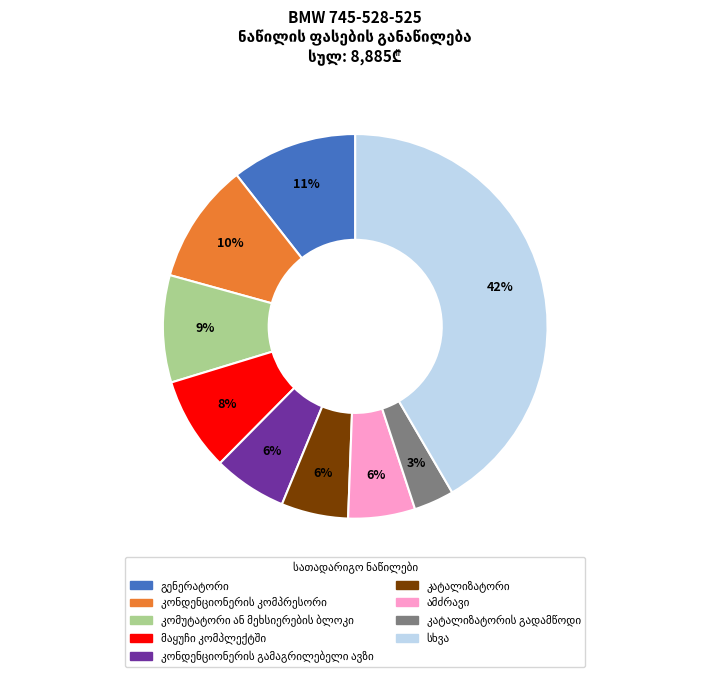

Is there a majority slice in this chart?

No